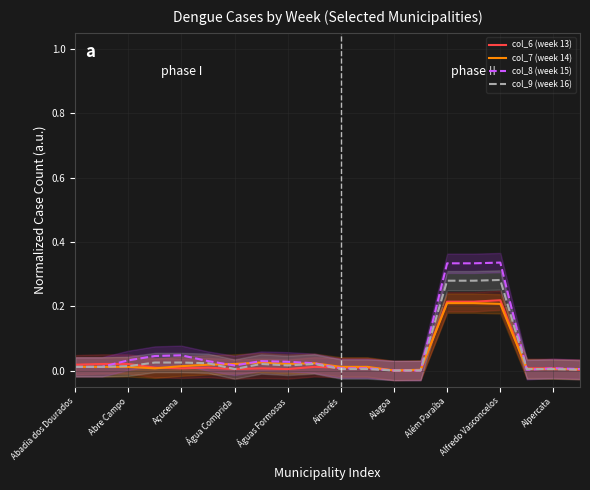

The col_6 (week 13) series shows 0.1 at Além Paraíba. True or false?

False